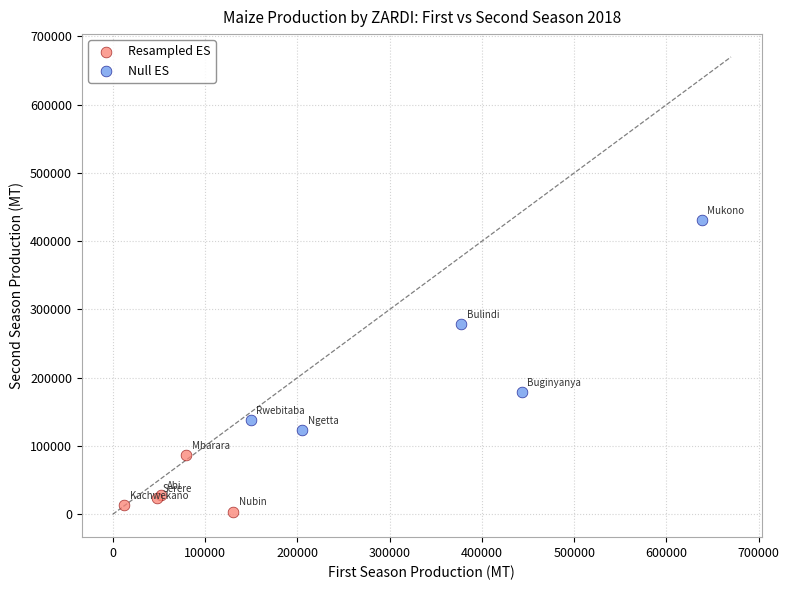

Which series has the widest spread of Y values?

Null ES